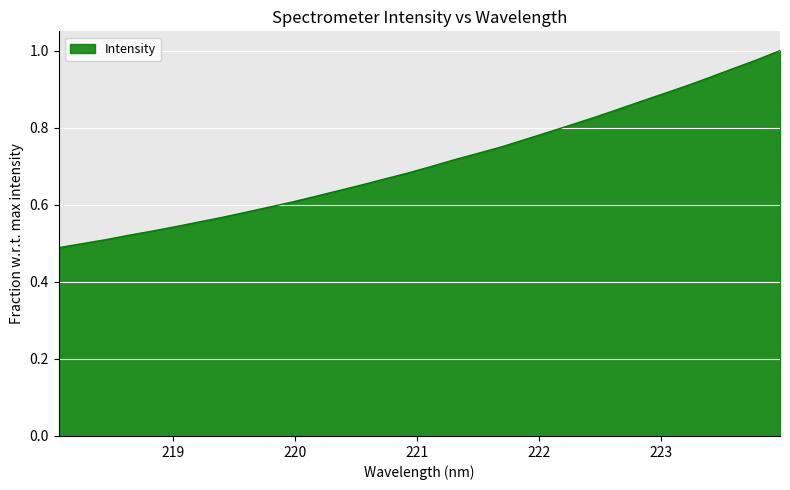

What is the value of the 6th point from the left?

0.5